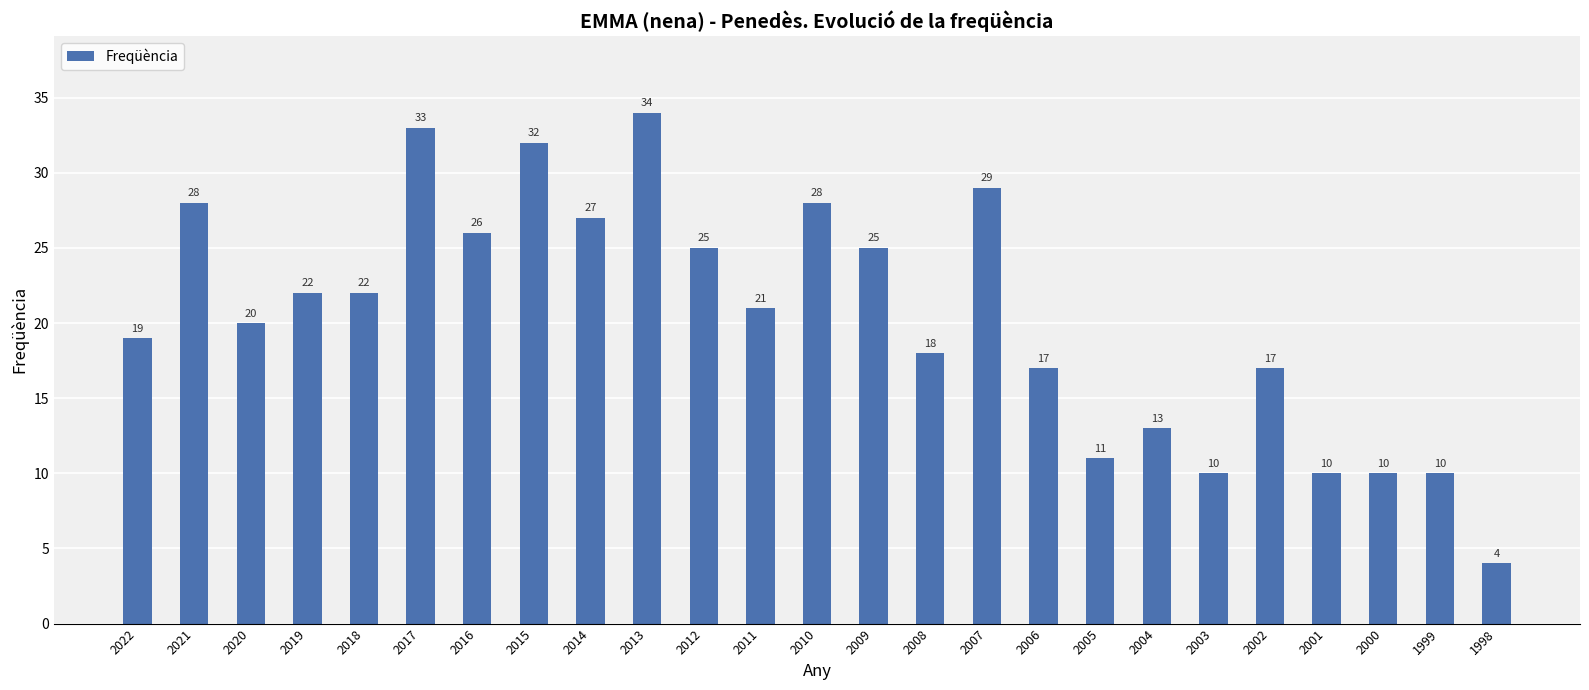

What is the difference between the maximum and minimum values?

30